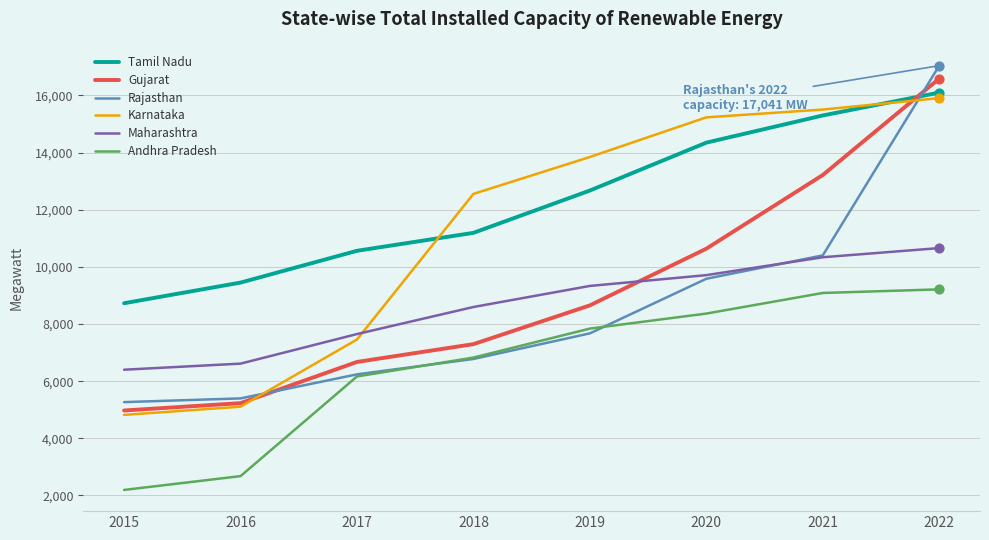

Which series changed the most between 2019 and 2022?

Rajasthan